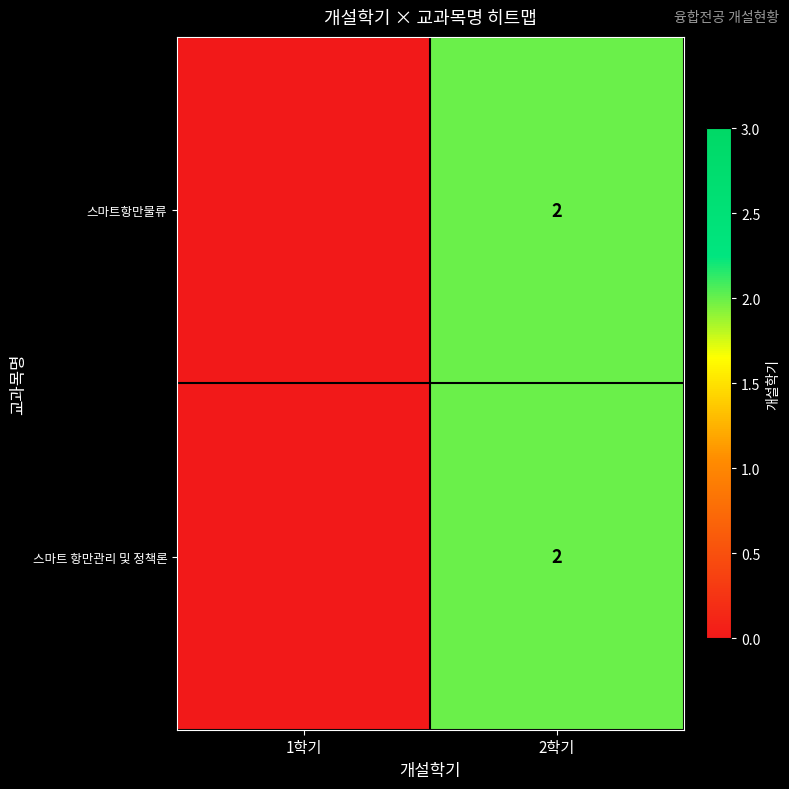

What is the total value across all series at 2학기?

4